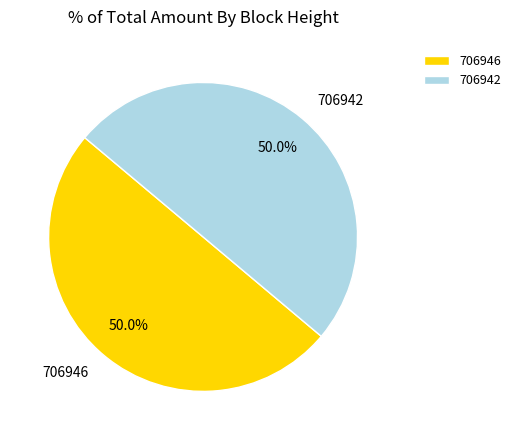

To the nearest percent, what is the combined percentage of 706942 and 706946?

100%